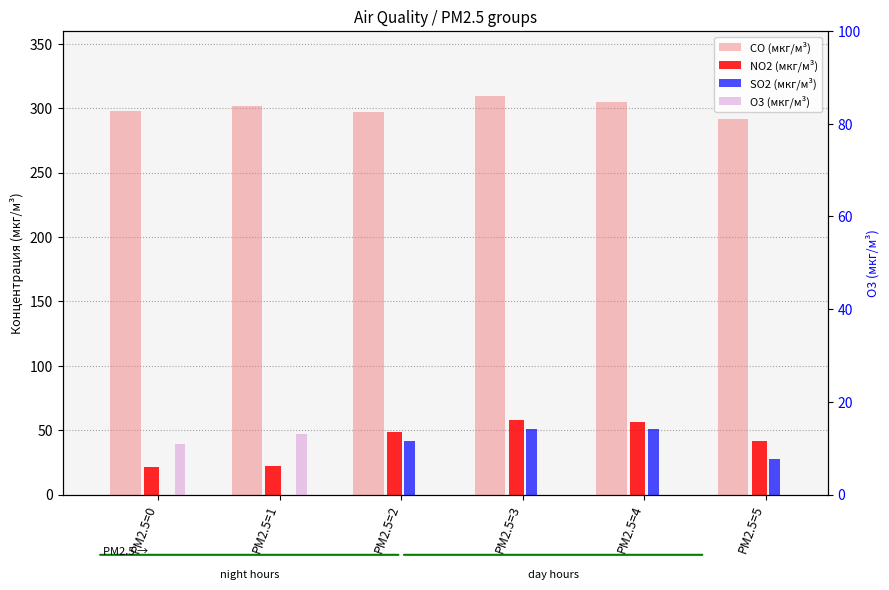

Which series has the largest range (max minus min)?

SO2 (мкг/м³)